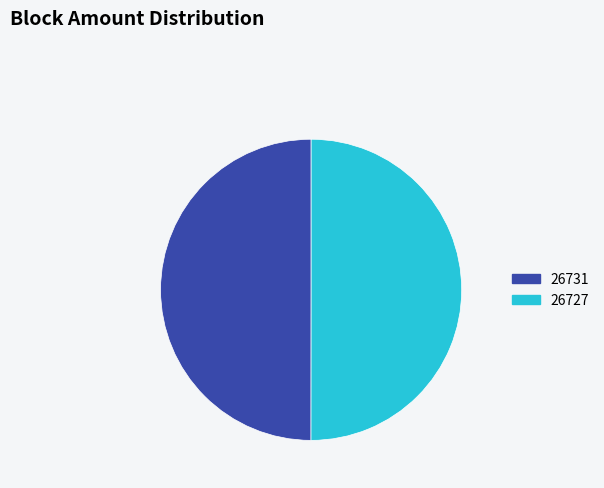

Do 26731 and 26727 together represent more than half of the pie?

Yes